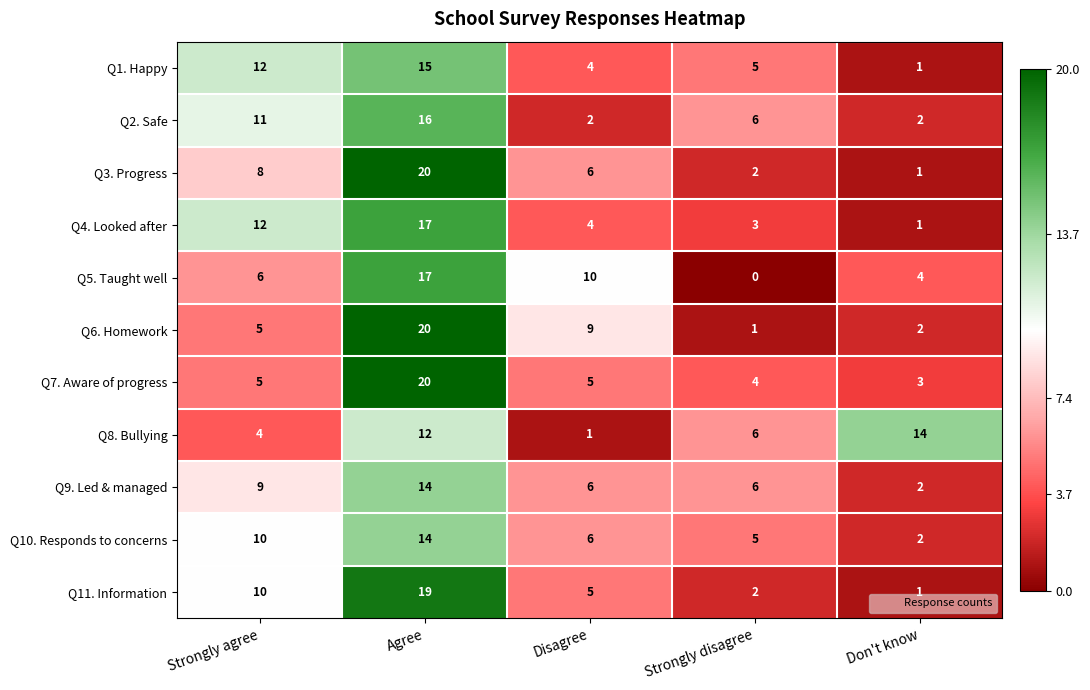

What is the average value of the Q11. Information series?

7